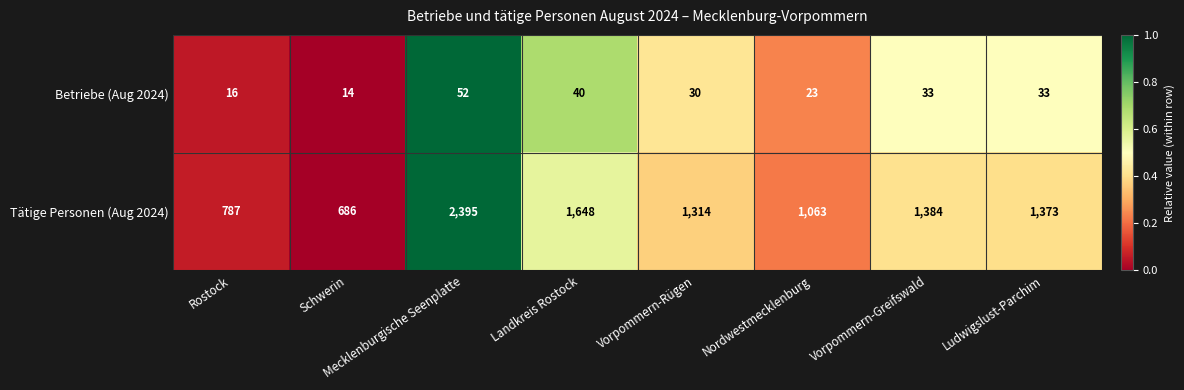

Rank the series by their maximum value, from highest to lowest.

Tätige Personen (Aug 2024), Betriebe (Aug 2024)